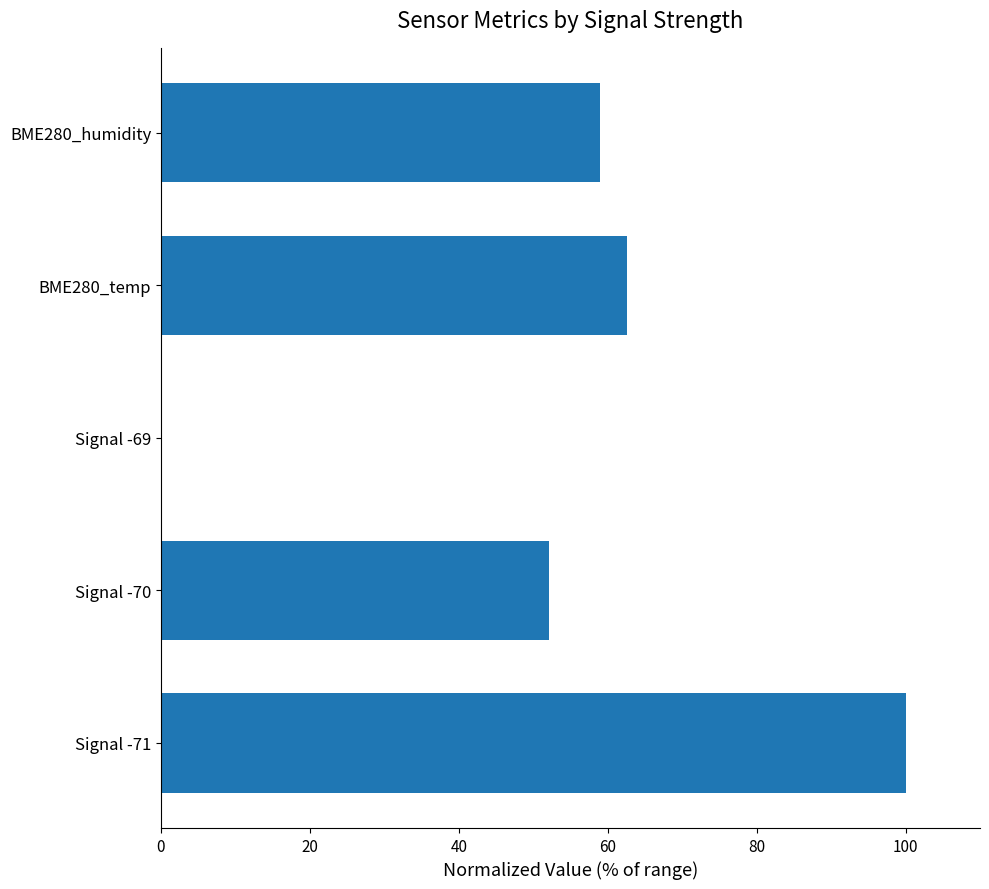

Reading top to bottom, extract all data points from this chart.

BME280_humidity=59.0	BME280_temp=62.6	Signal -69=0.0	Signal -70=52.2	Signal -71=100.0